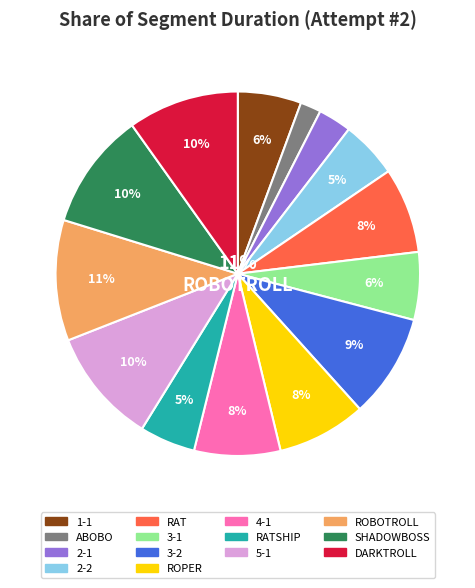

Rank the categories by value from lowest to highest.

ABOBO, 2-1, RATSHIP, 2-2, 1-1, 3-1, RAT, 4-1, ROPER, 3-2, DARKTROLL, 5-1, SHADOWBOSS, ROBOTROLL